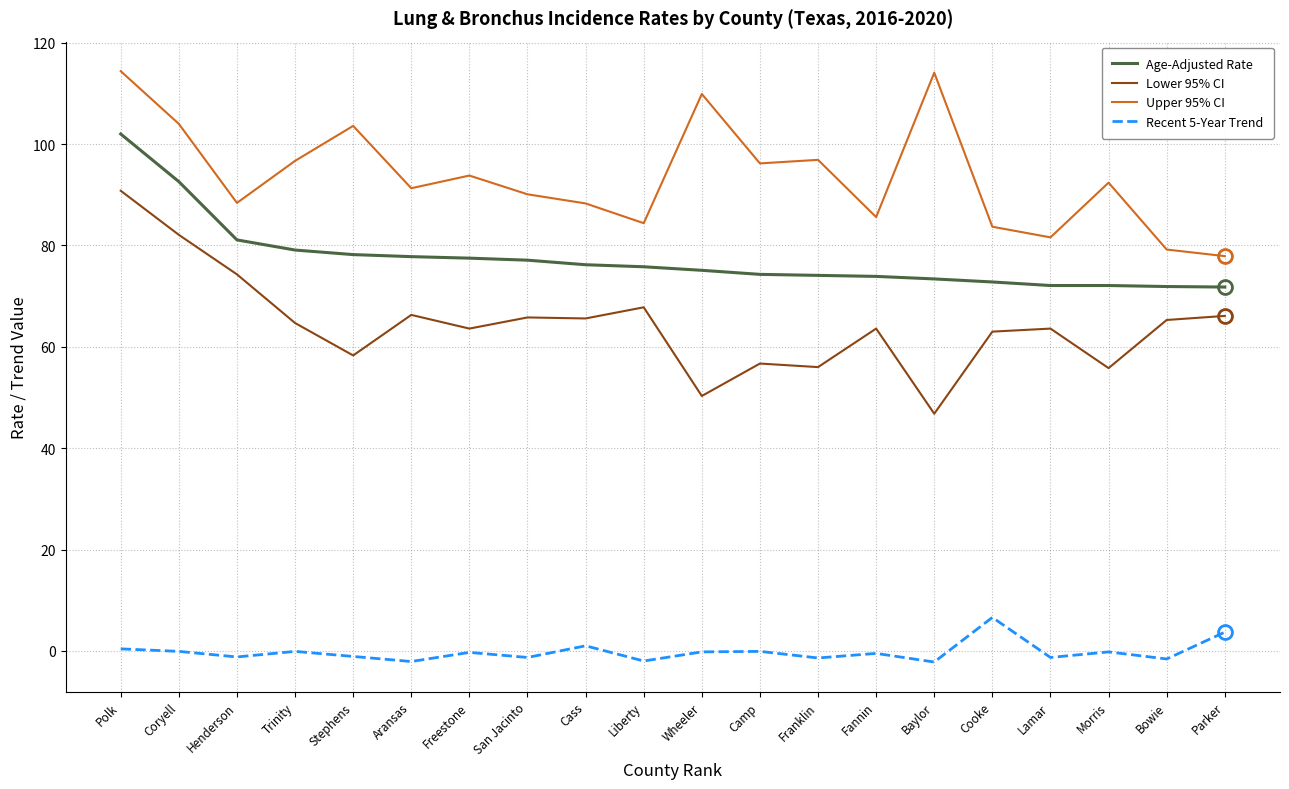

What is the difference between the Lower 95% CI values at Stephens and Wheeler?

8.0